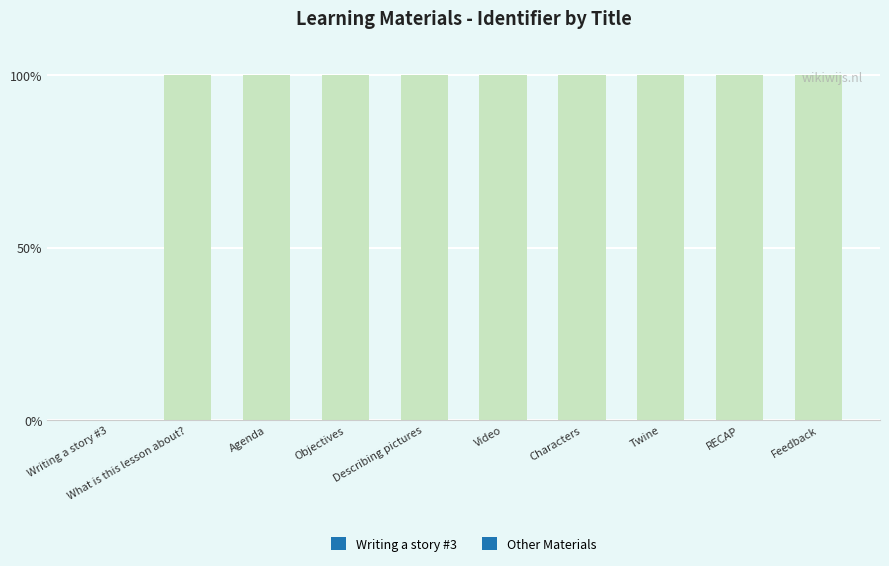

What is the ratio of the value at Feedback to the value at Characters?

1.0